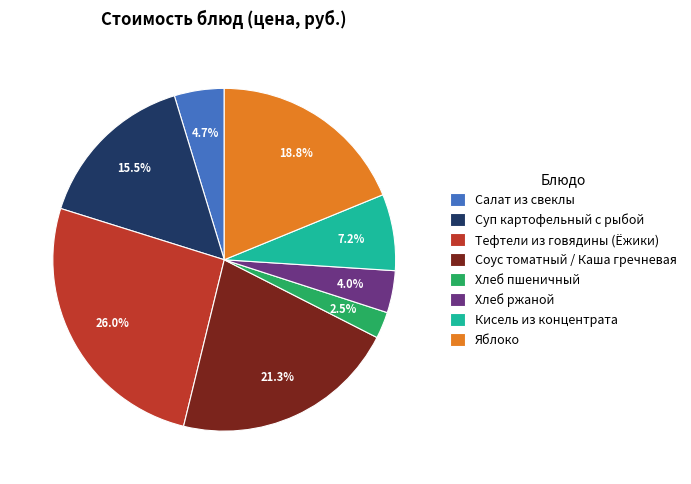

Between Соус томатный / Каша гречневая and Кисель из концентрата, which is larger?

Соус томатный / Каша гречневая